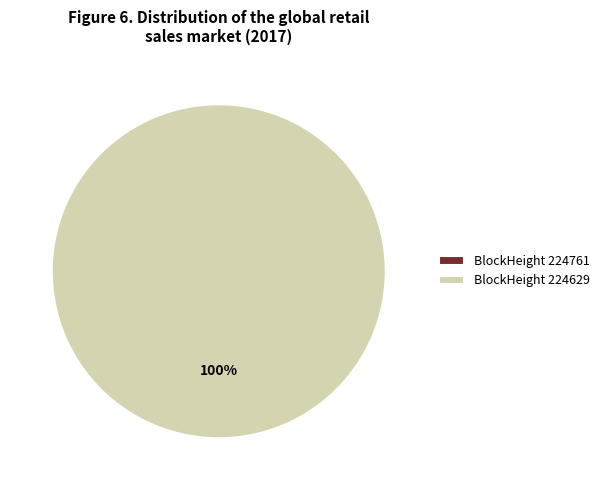

To the nearest percent, what is the difference between the 224761 and 224629 slice percentages?

100%